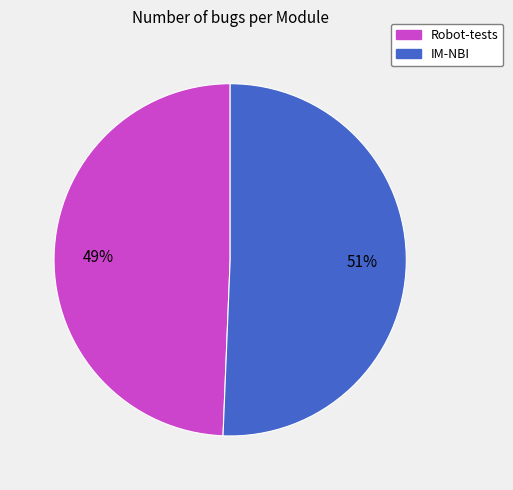

To the nearest percent, what is the combined percentage of IM-NBI and Robot-tests?

100%